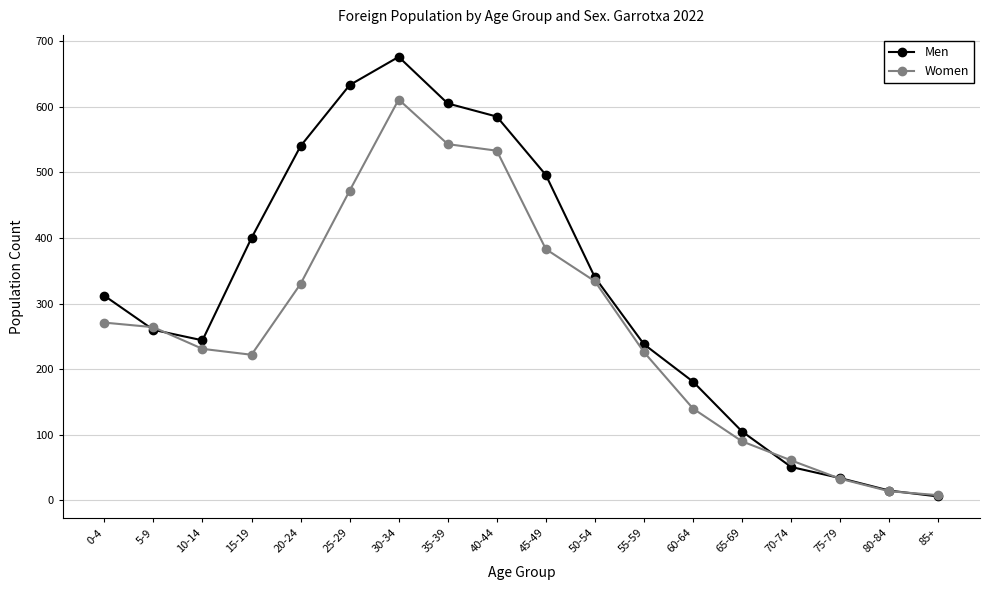

Does the chart have visible grid lines?

Yes